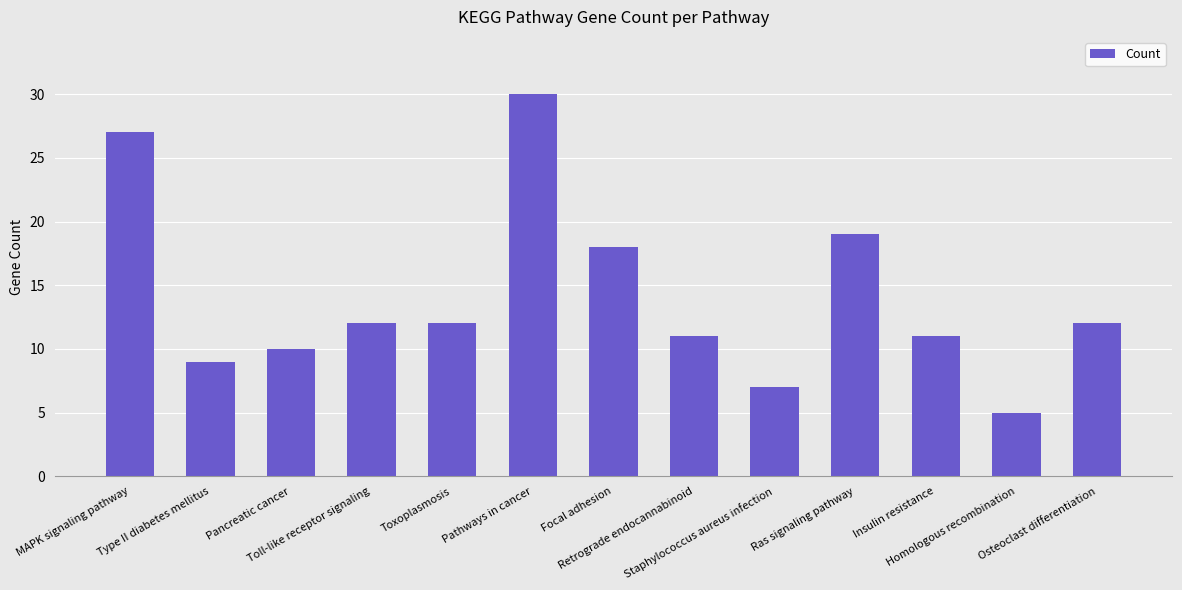

Which label corresponds to the smallest value in the chart?

Homologous recombination